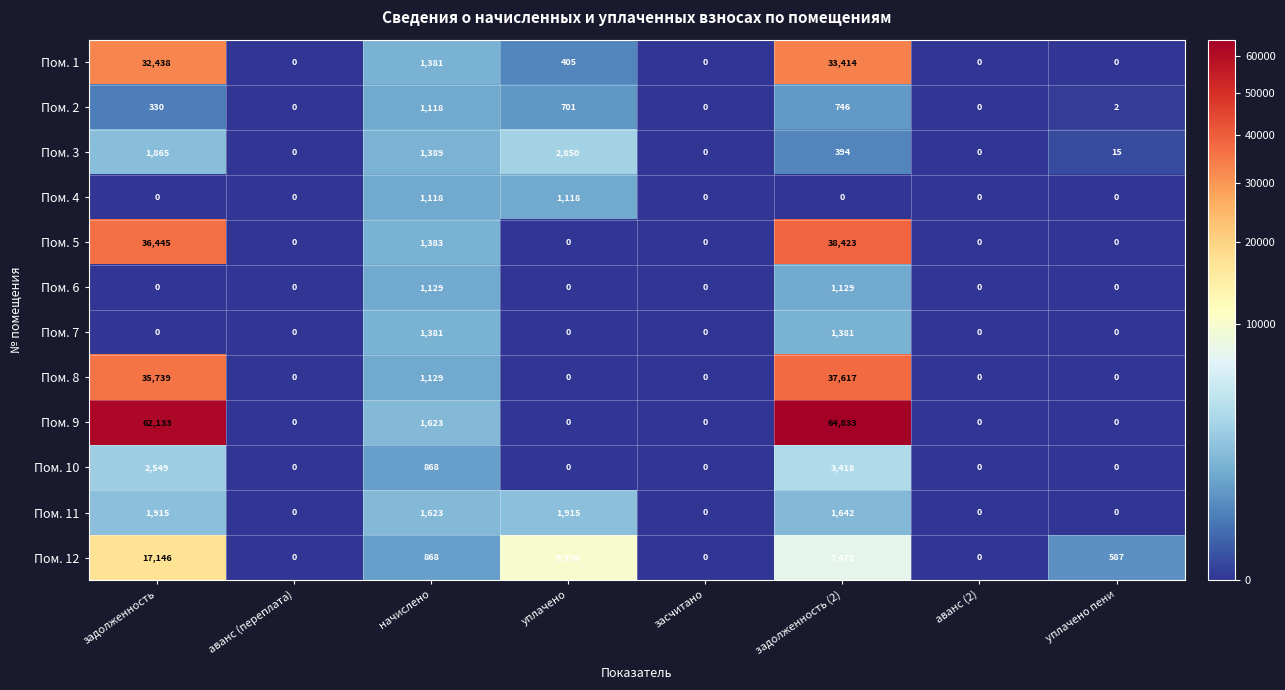

Which series has the largest range (max minus min)?

Пом. 9